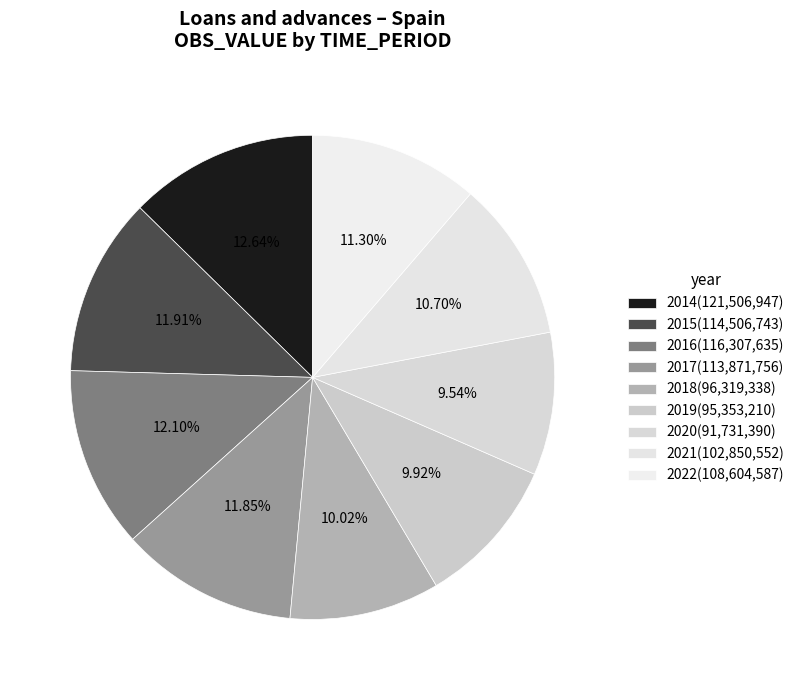

How many segments does this pie chart have?

9